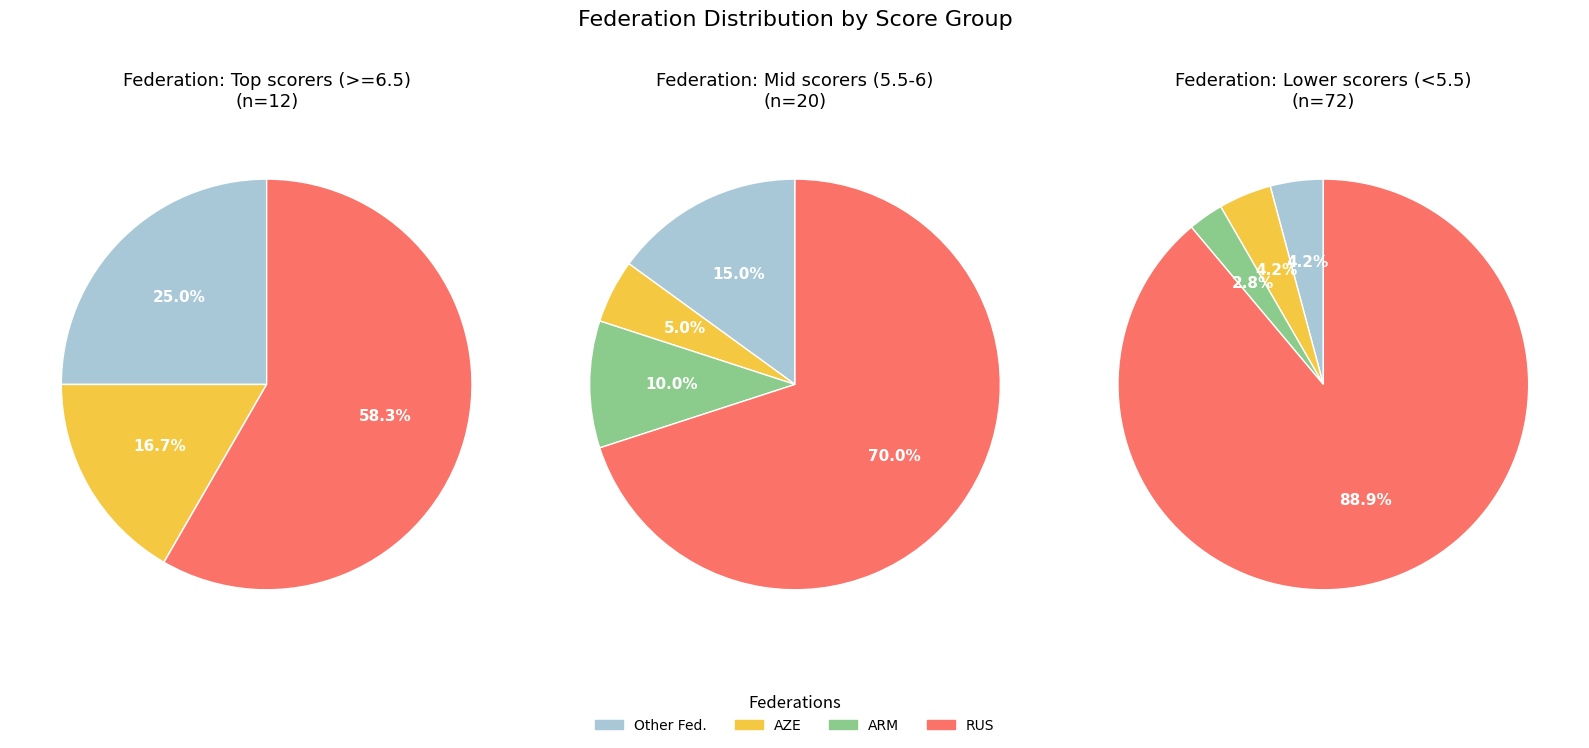

The CHN slice represents 1% of the pie. True or false?

False